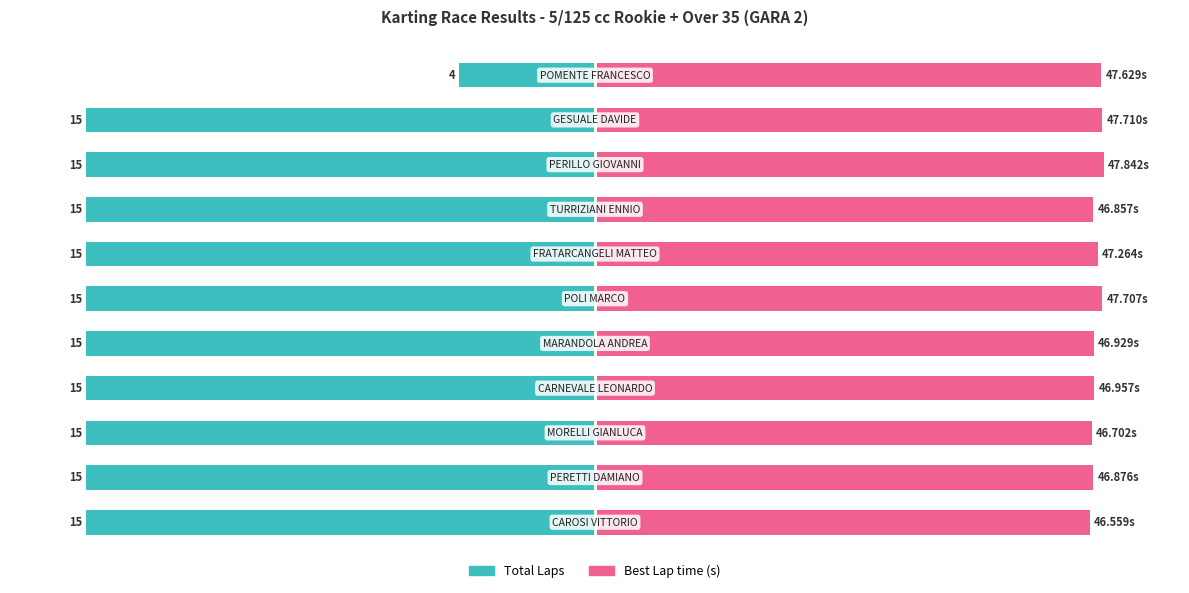

How many bars are there in each group?

2